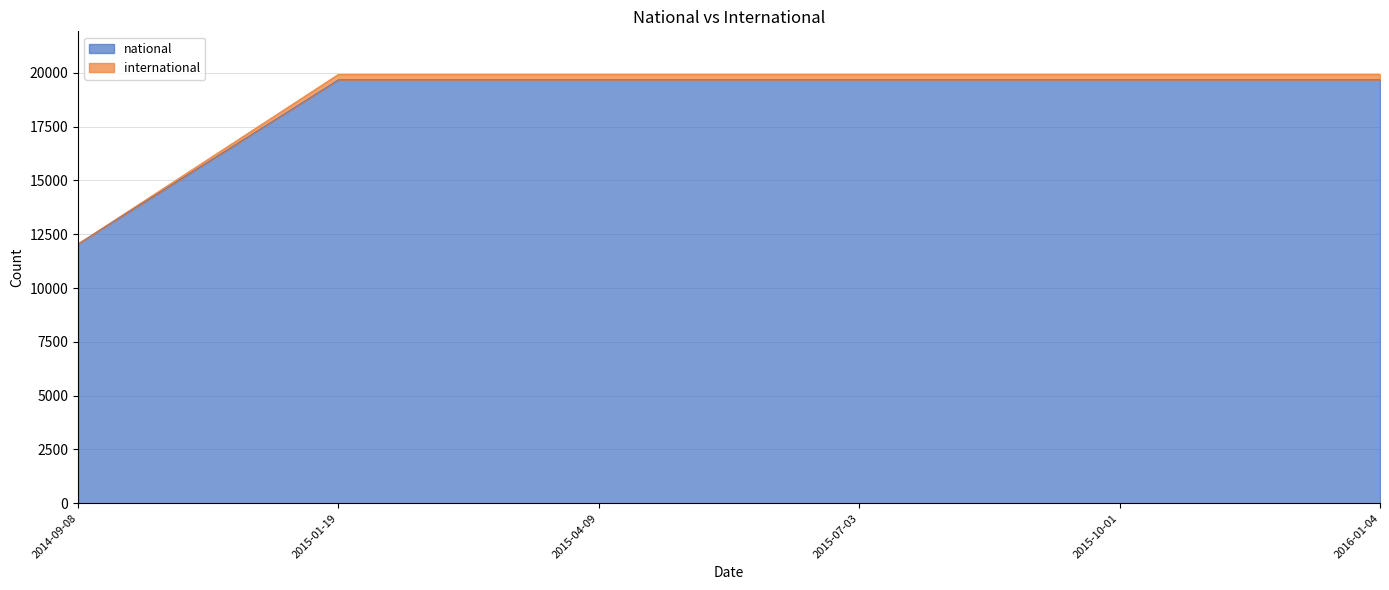

What is the value of the national point at the 2nd from the left?

19675